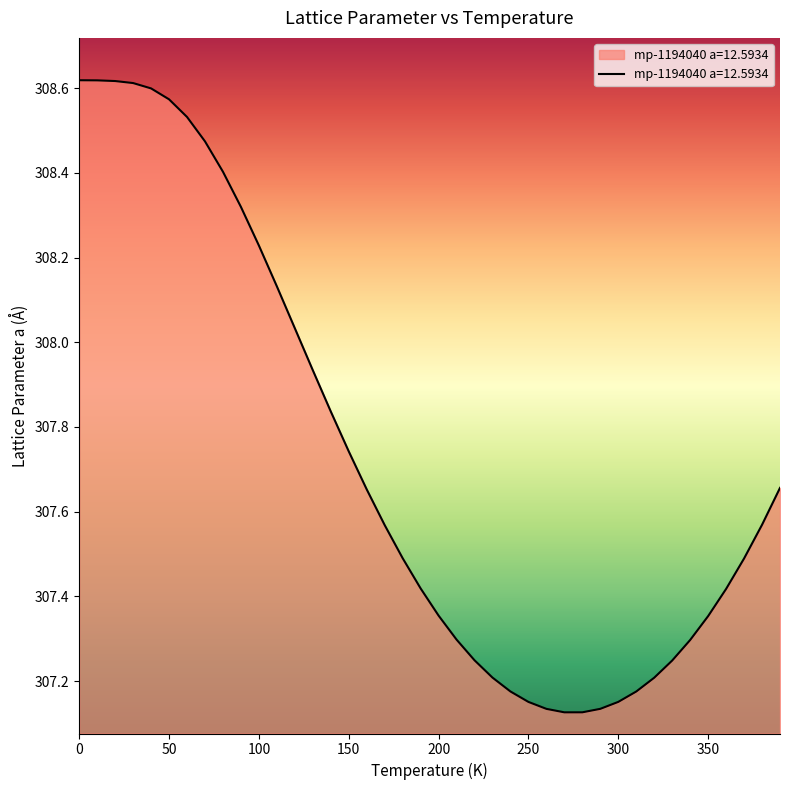

What is the difference between the maximum and minimum values?

1.5